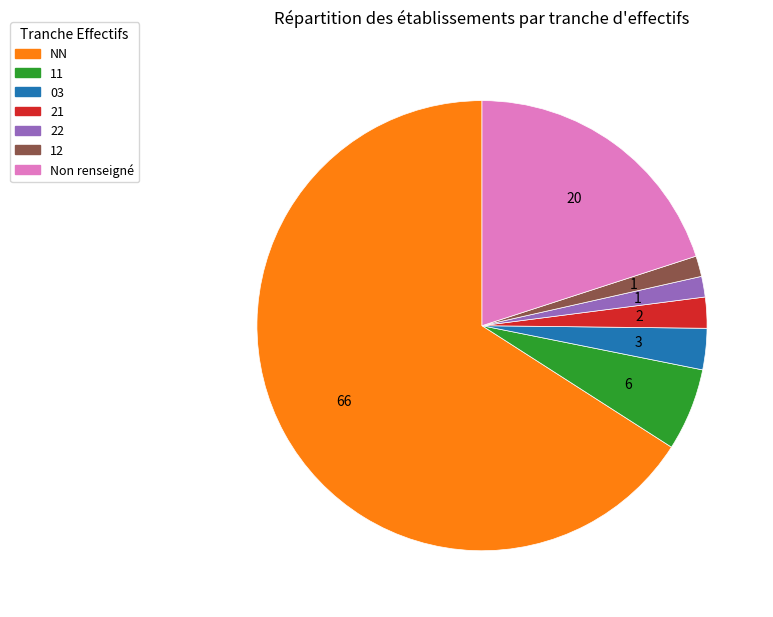

Is there a majority slice in this chart?

Yes